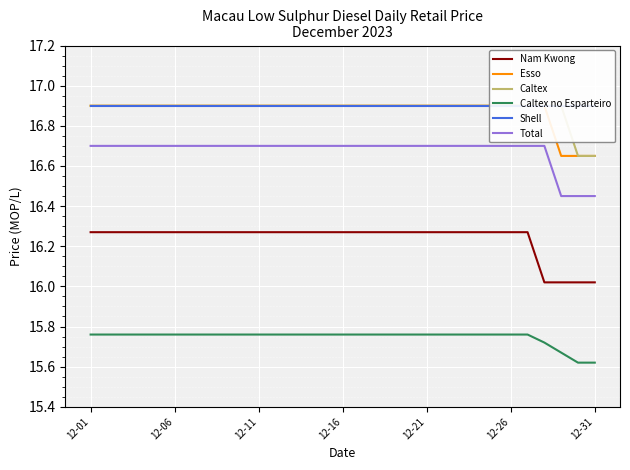

What is the minimum value for Total?

16.4